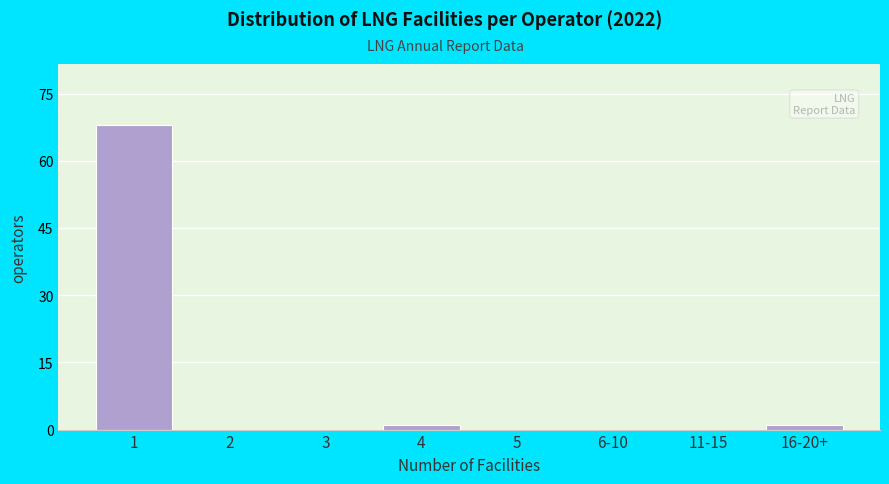

Reading left to right, extract all data points from this chart.

1=68	2=0	3=0	4=1	5=0	6-10=0	11-15=0	16-20+=1